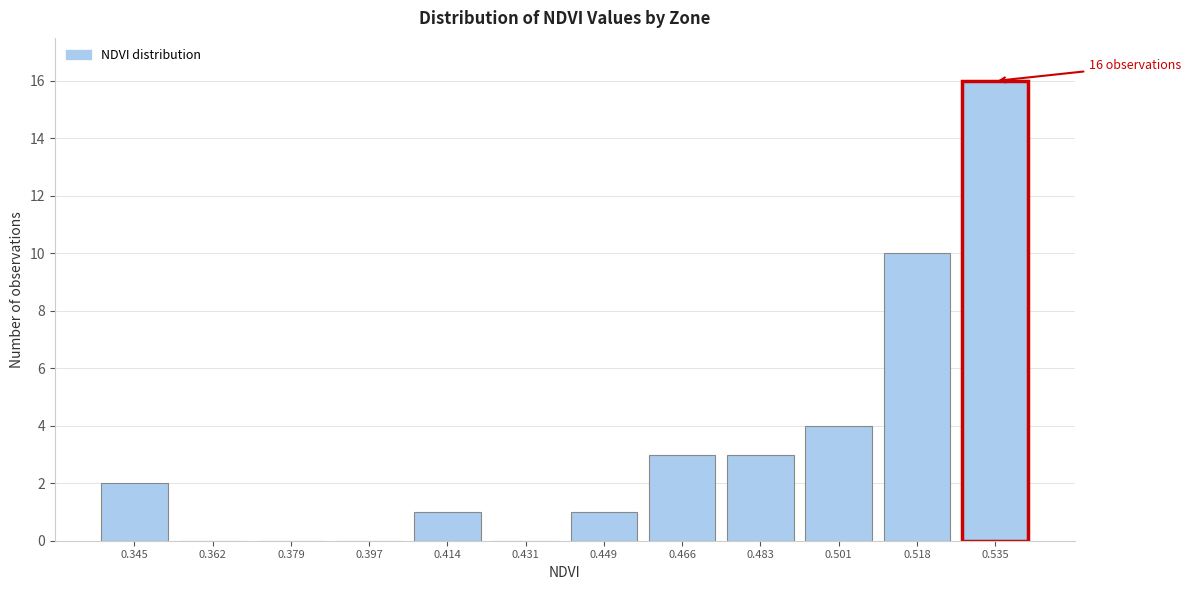

Reading left to right, transcribe all the data shown in this chart.

0.345=2	0.362=0	0.379=0	0.397=0	0.414=1	0.431=0	0.449=1	0.466=3	0.483=3	0.501=4	0.518=10	0.535=16